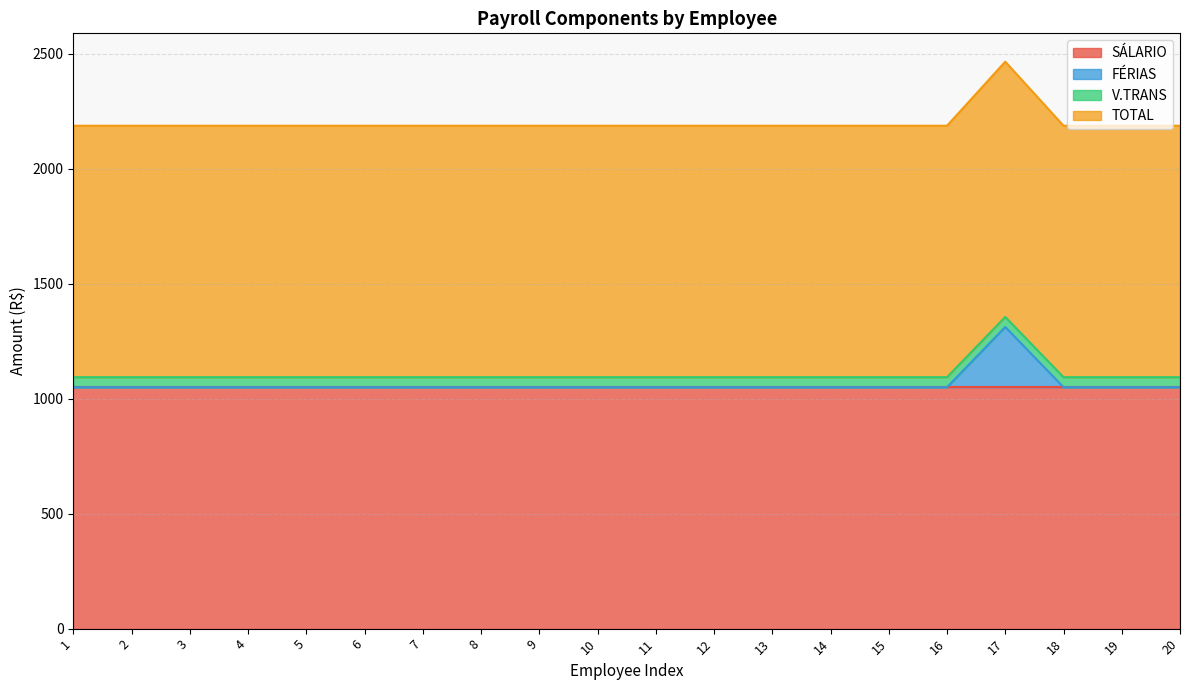

True or false: TOTAL and FÉRIAS cross at least once.

False